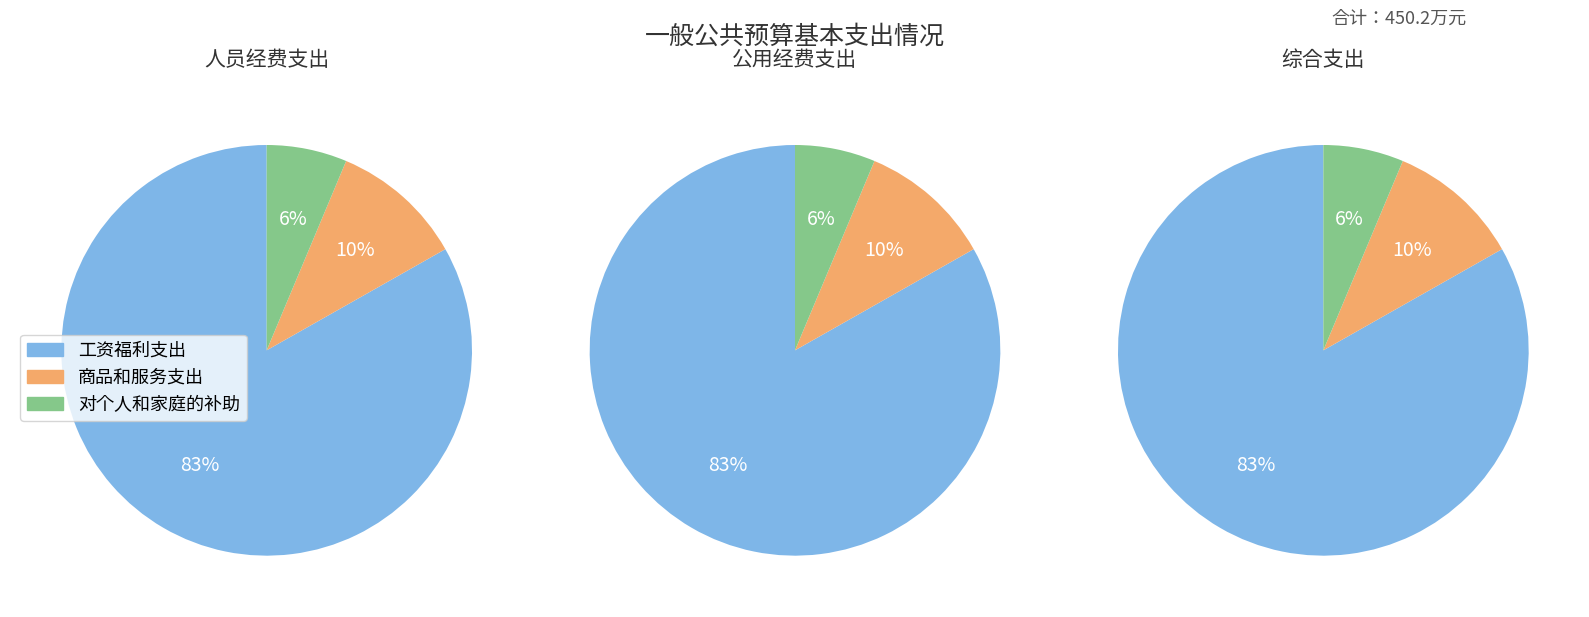

Does 工资福利支出 account for over 50% of the chart?

Yes